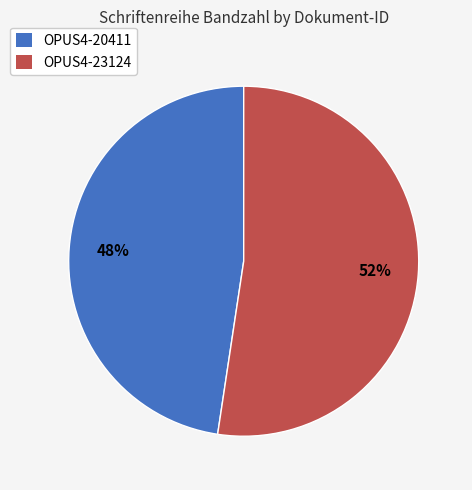

What is the ratio of the value at OPUS4-20411 to the value at OPUS4-23124?

0.9